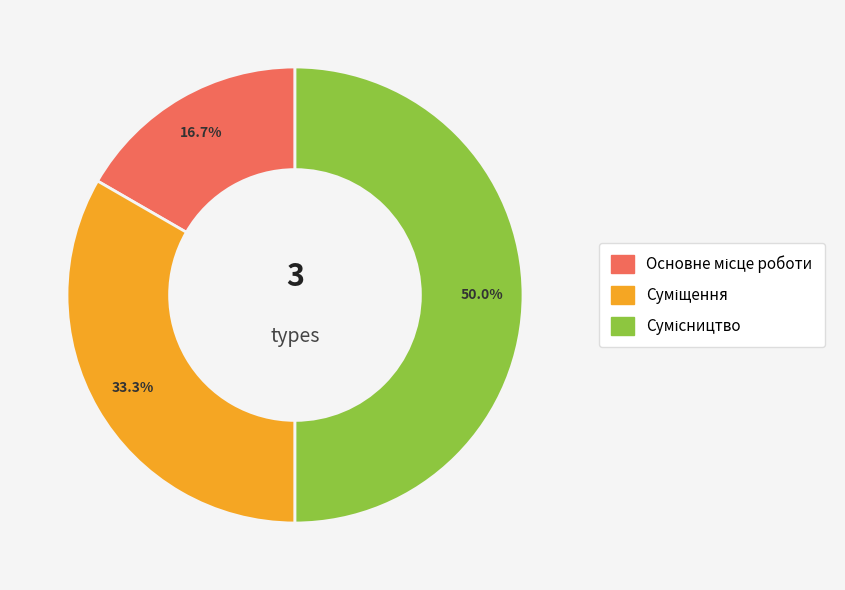

Which slice is the smallest?

Основне місце роботи